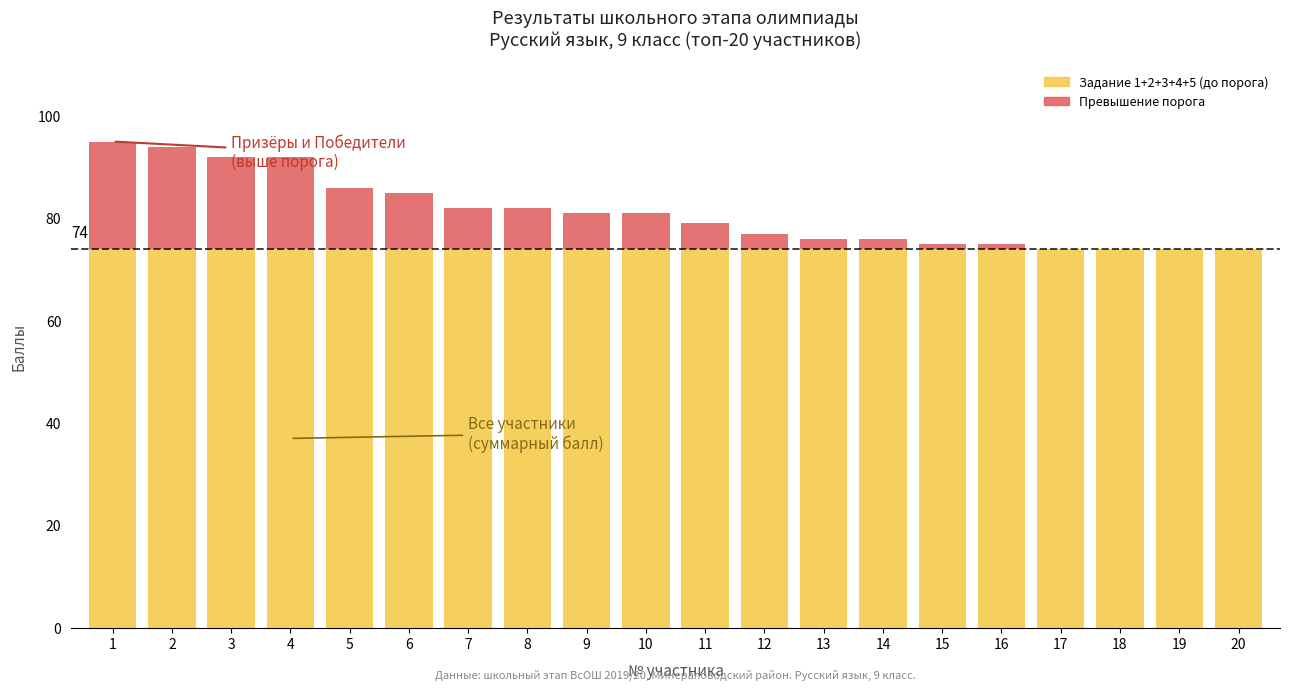

Is it true that Задание 1+2+3+4+5 (до порога) equals 74 at 4?

True